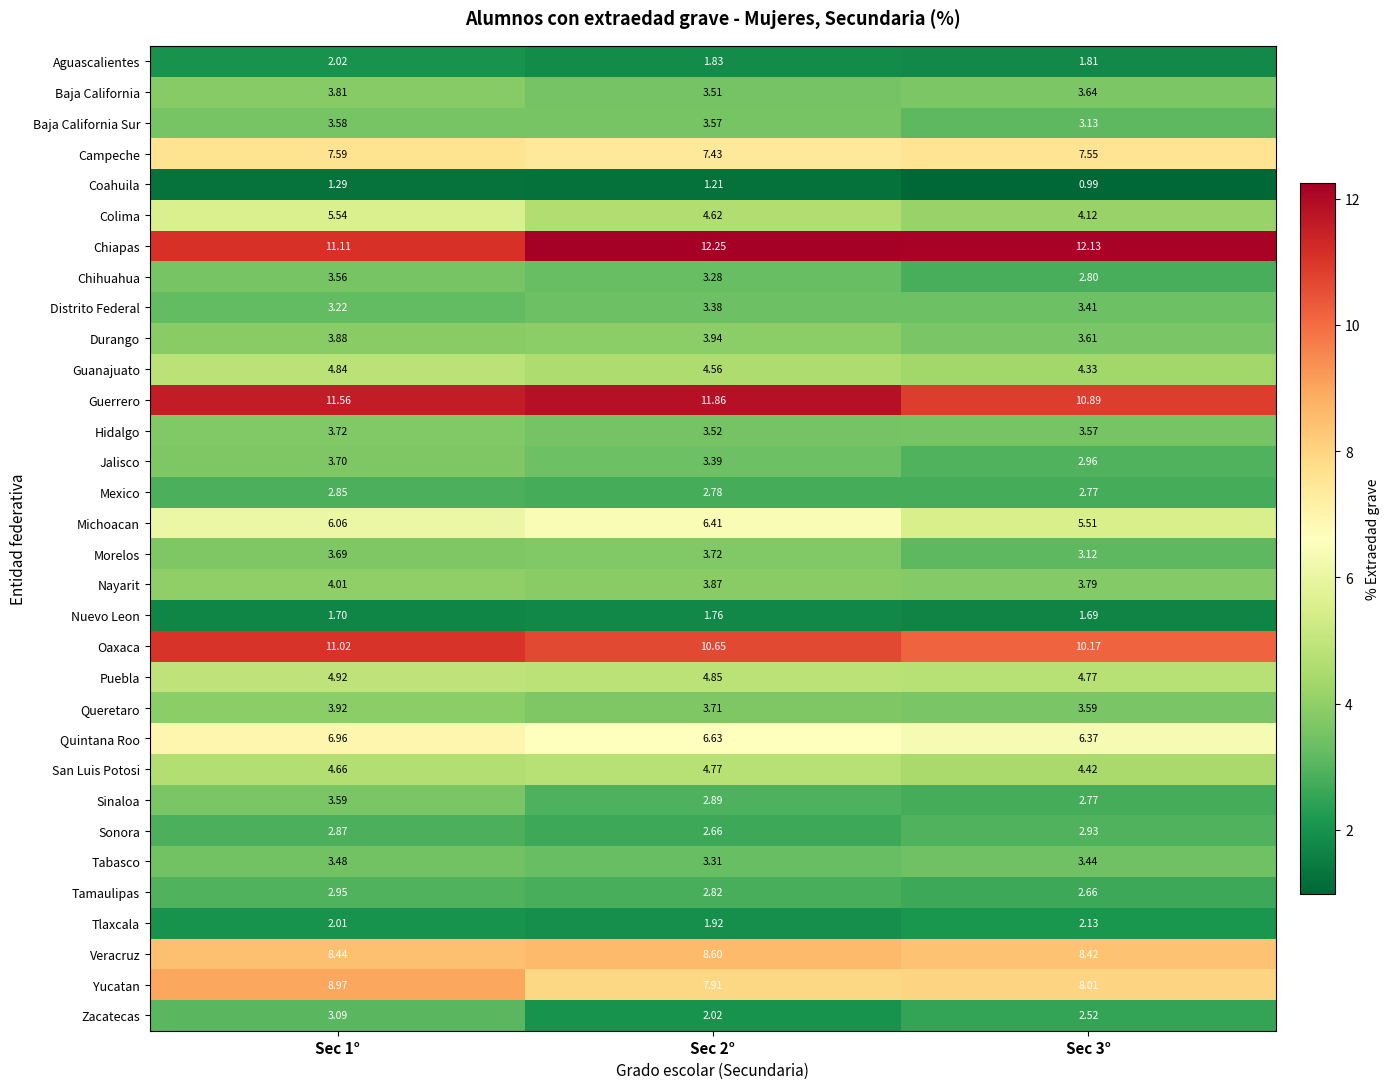

Between Sec 1° and Sec 3°, which series saw the biggest shift?

Colima